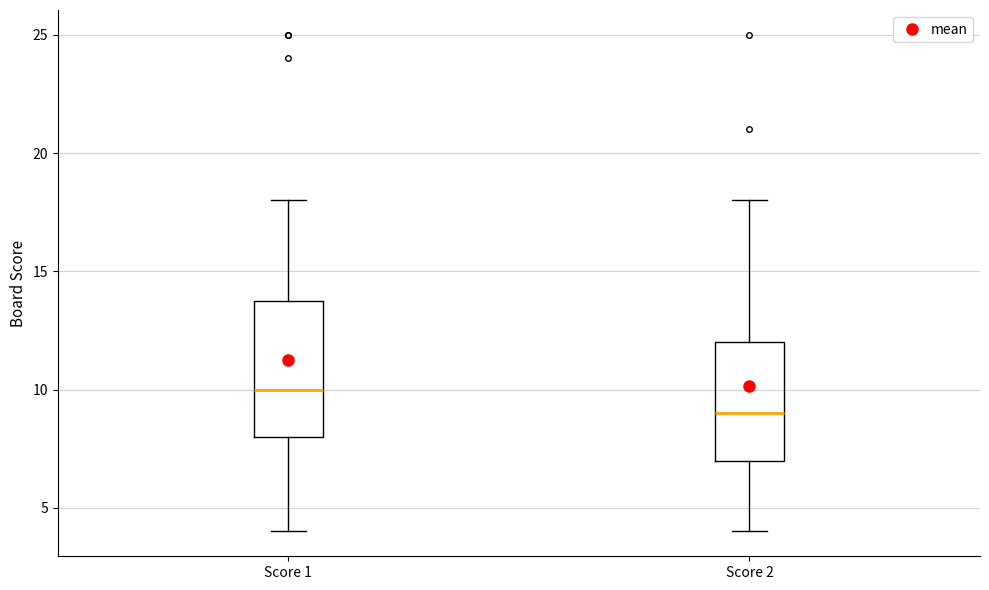

Reading left to right, transcribe this box plot: for each box, give where its median line is, the range the box spans, and where its two whiskers end, as read against the y-axis. The values are not printed on the chart, so give them approximately, as read against the axis.

Score 1: median 10, box 8 to 14, whiskers 4 to 18
Score 2: median 9, box 7 to 12, whiskers 4 to 18